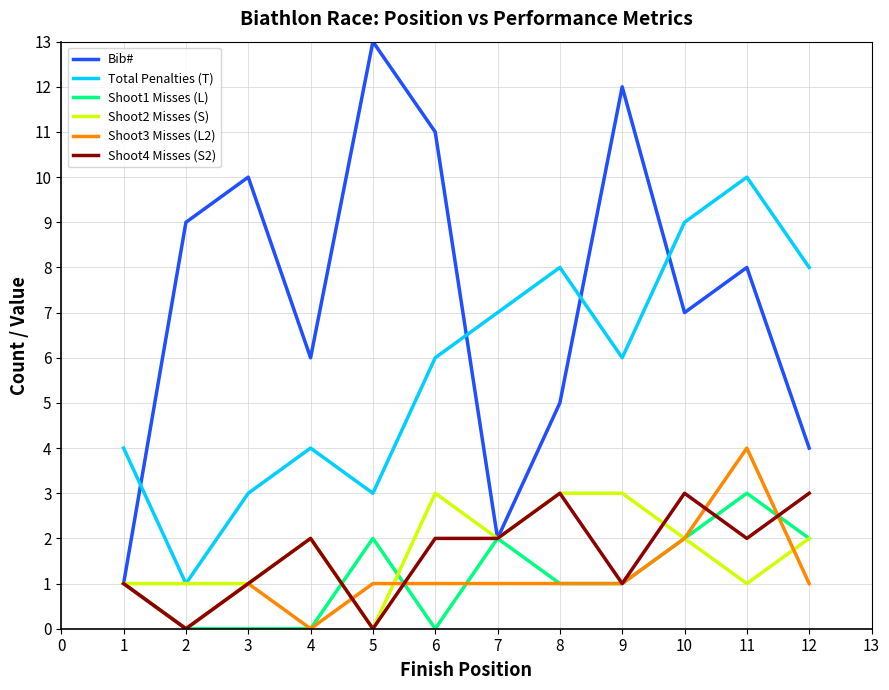

True or false: Shoot2 Misses (S) and Shoot4 Misses (S2) intersect in this chart.

True